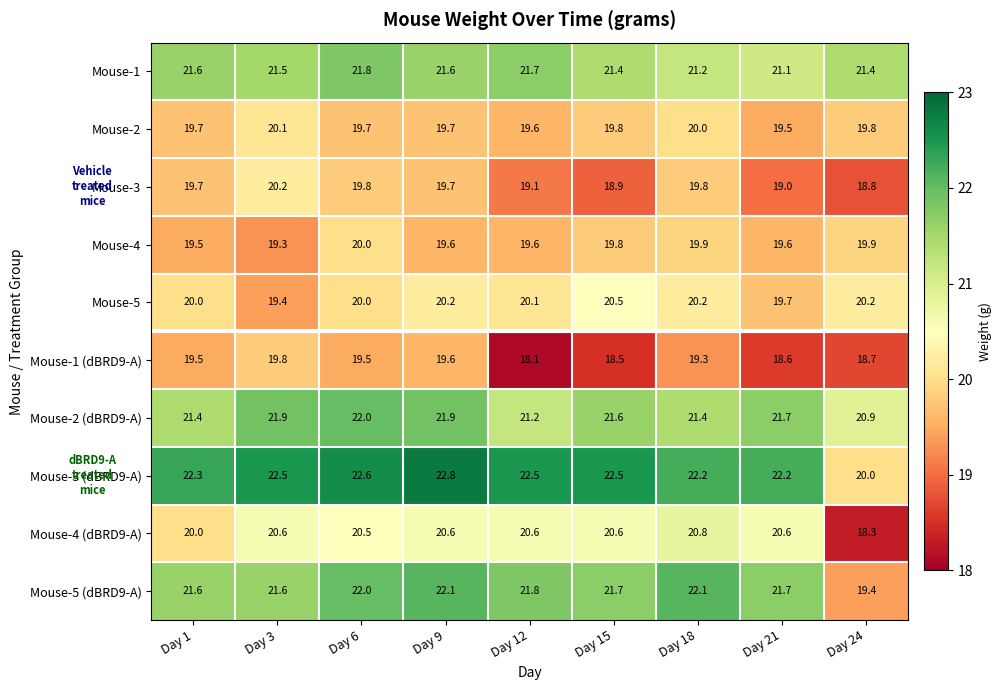

Count the Mouse-2 values in the range 19 to 20.

8